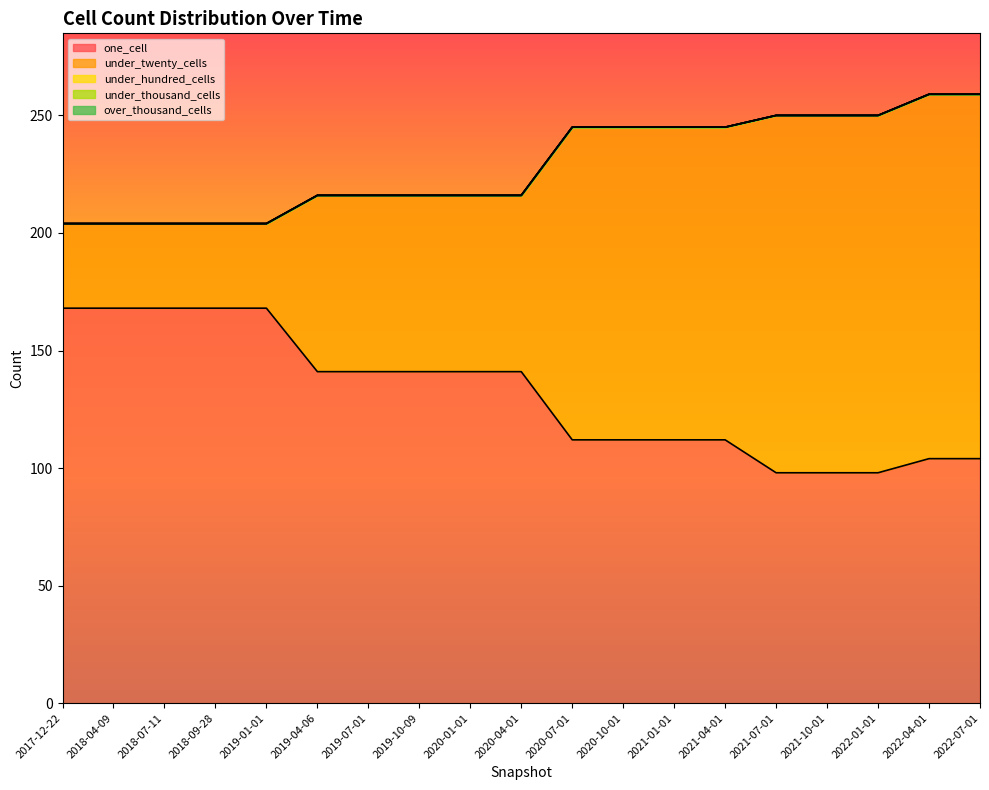

At which label is over_thousand_cells closest to 0?

2017-12-22